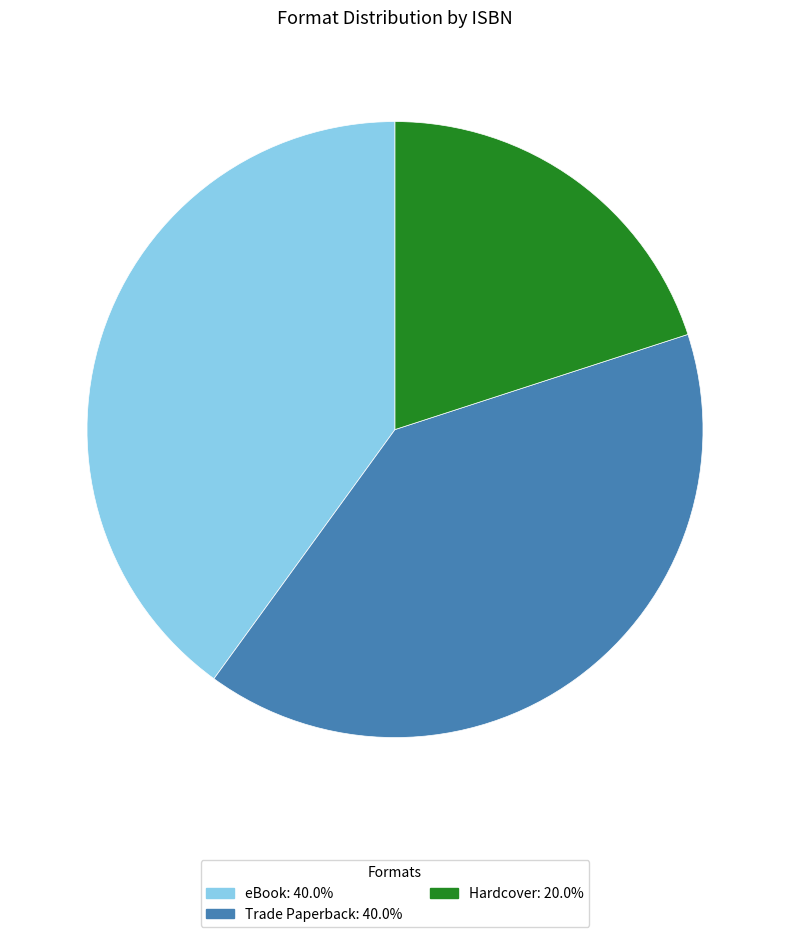

Does any single category account for the majority?

No